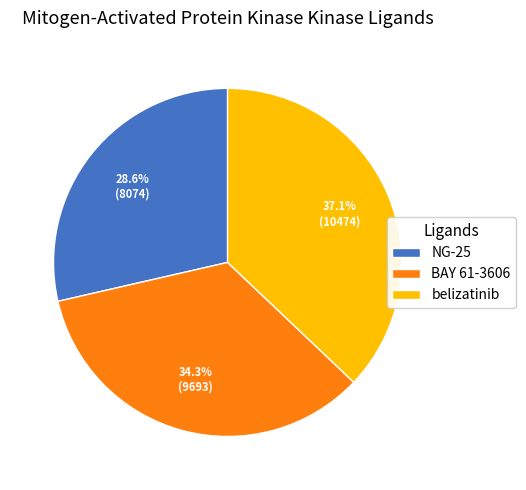

What is the ratio of the value at BAY 61-3606 to the value at NG-25?

1.2